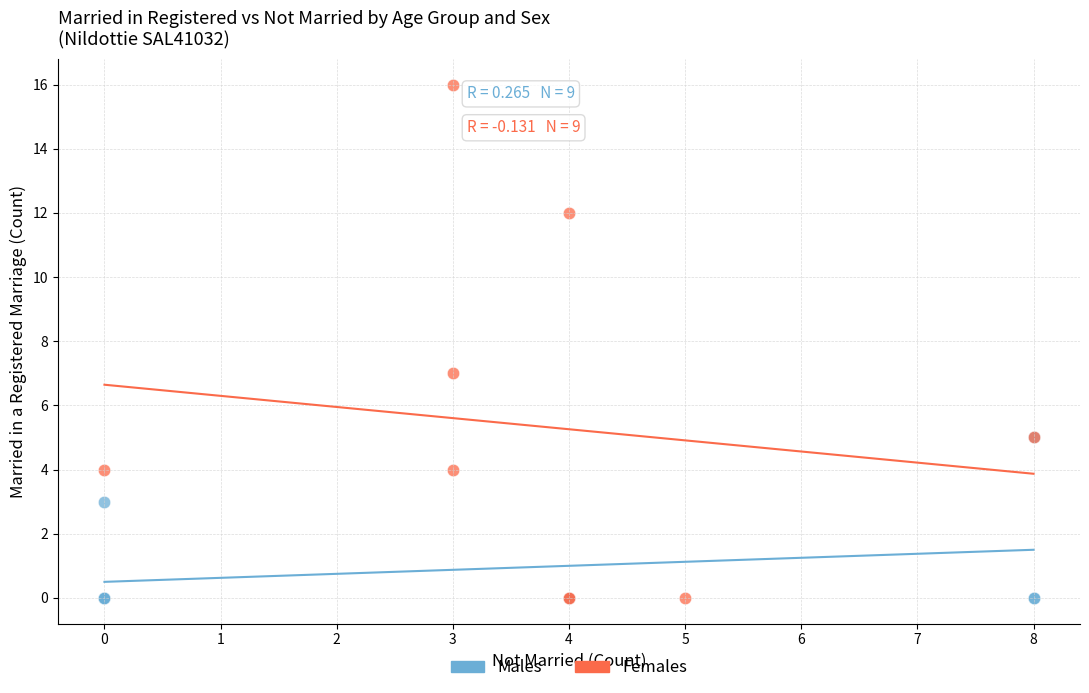

What are all the series names shown in the legend?

Males, Females